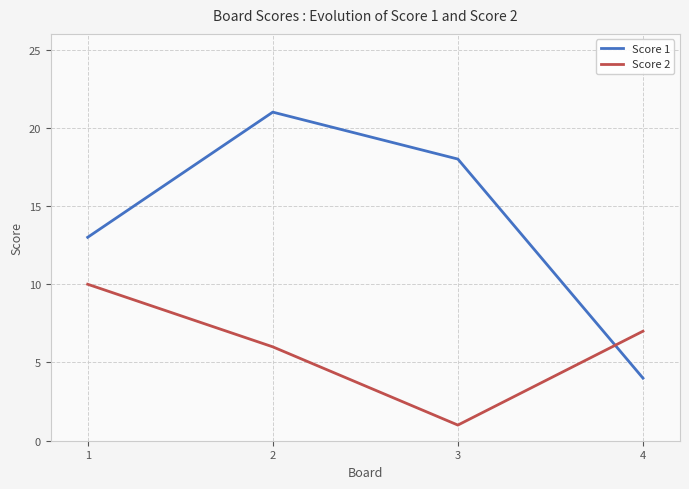

What is the difference between the highest and lowest values at 2?

15